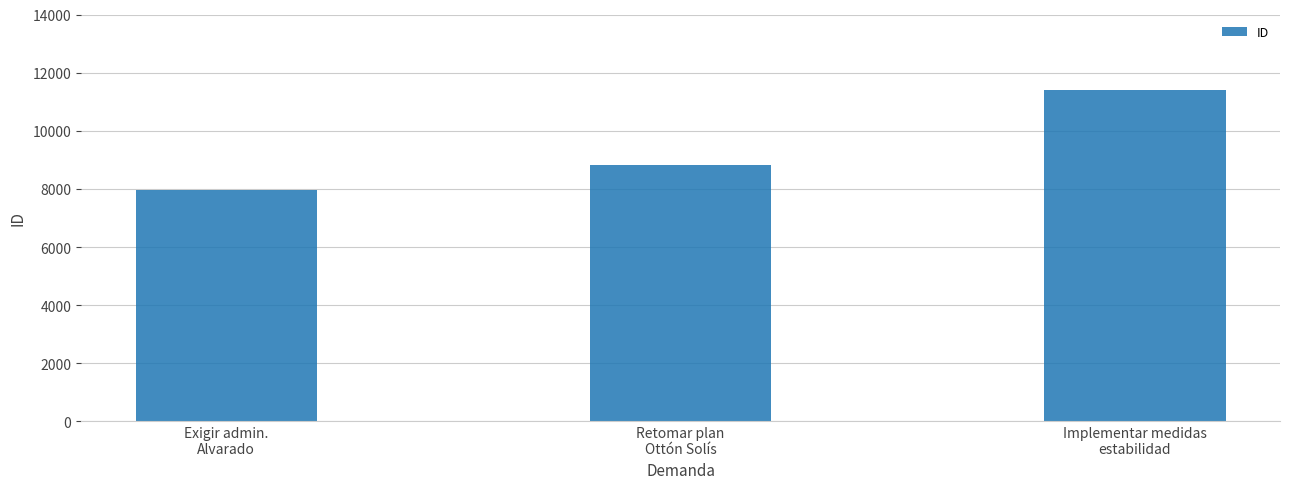

List the labels in order of value, largest first.

Implementar medidas
estabilidad, Retomar plan
Ottón Solís, Exigir admin.
Alvarado